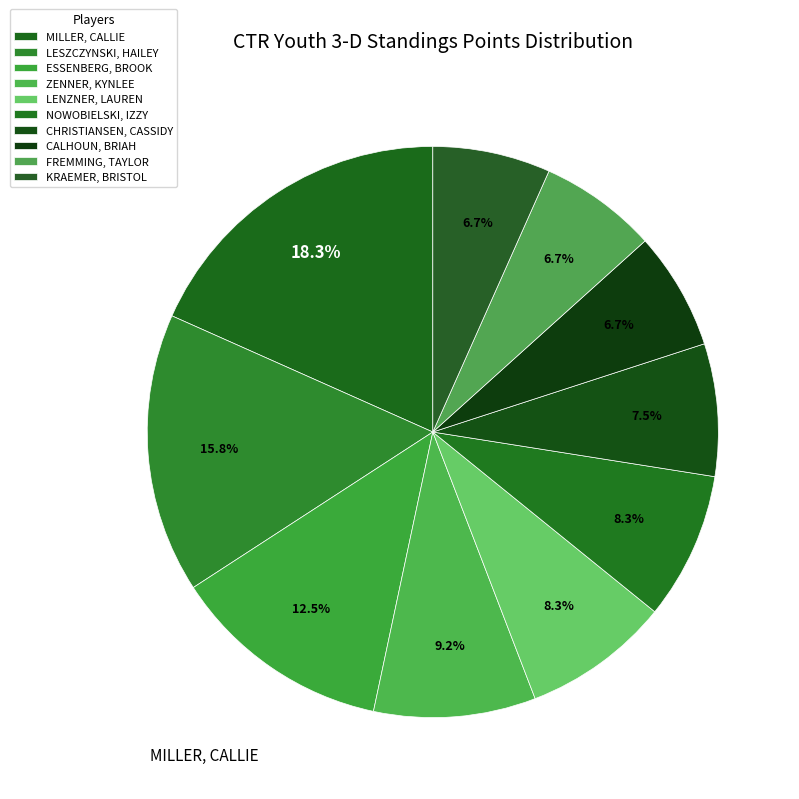

What is the smallest slice in the pie chart?

CALHOUN, BRIAH